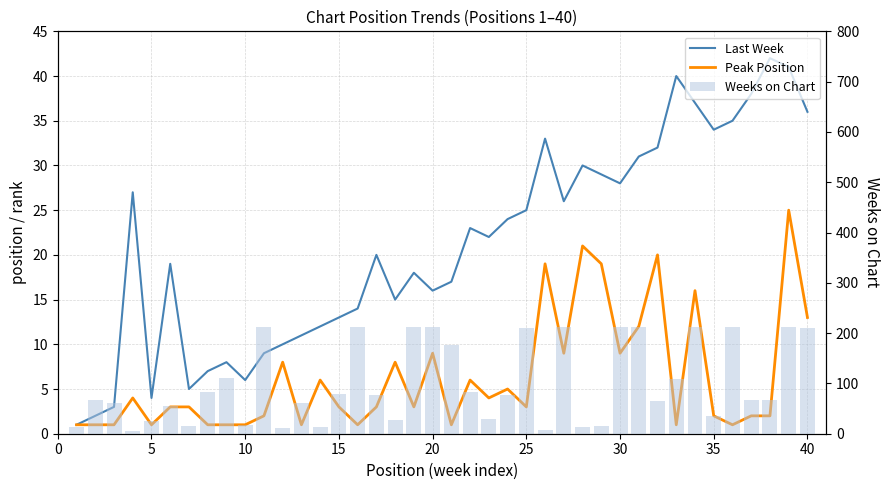

Rank the series by their maximum value, from lowest to highest.

Peak Position, Last Week, Weeks on Chart